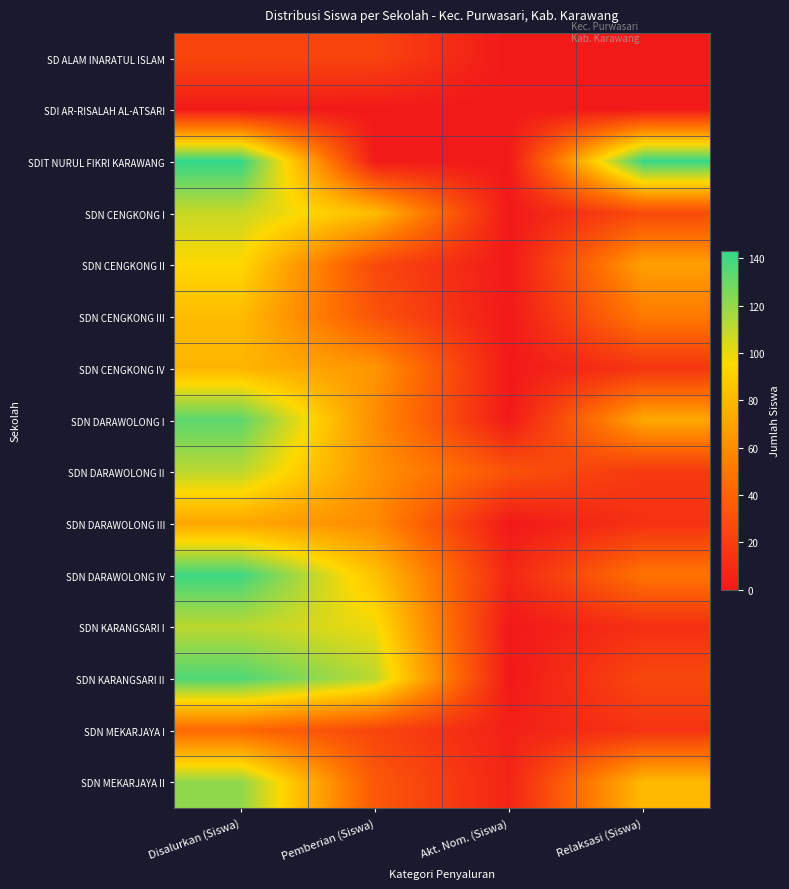

Between Pemberian (Siswa) and Akt. Nom. (Siswa), which is larger?

Pemberian (Siswa)